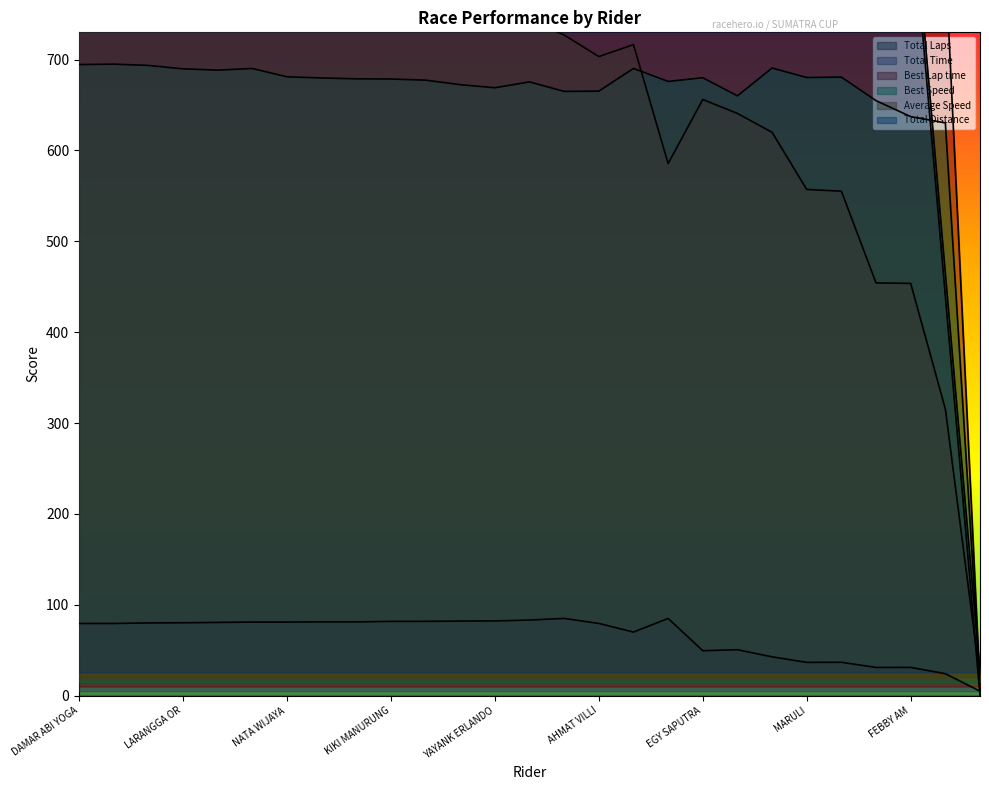

True or false: Total Distance and Best Speed cross at least once.

True